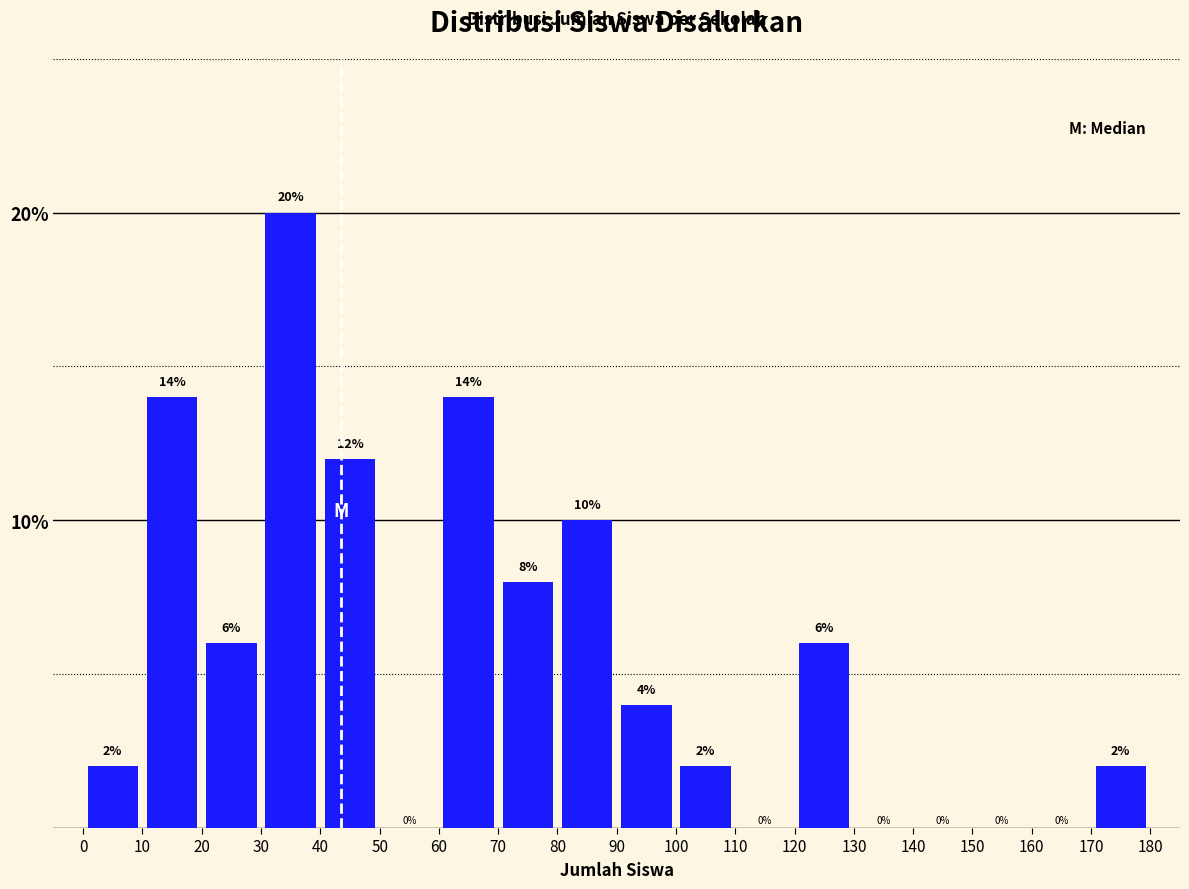

Reading left to right, transcribe this chart: for each bar, give the range it covers on the x-axis and its height.

0 to 10: 2
10 to 20: 14
20 to 30: 6
30 to 40: 20
40 to 50: 12
50 to 60: 0
60 to 70: 14
70 to 80: 8
80 to 90: 10
90 to 100: 4
100 to 110: 2
110 to 120: 0
120 to 130: 6
130 to 140: 0
140 to 150: 0
150 to 160: 0
160 to 170: 0
170 to 180: 2